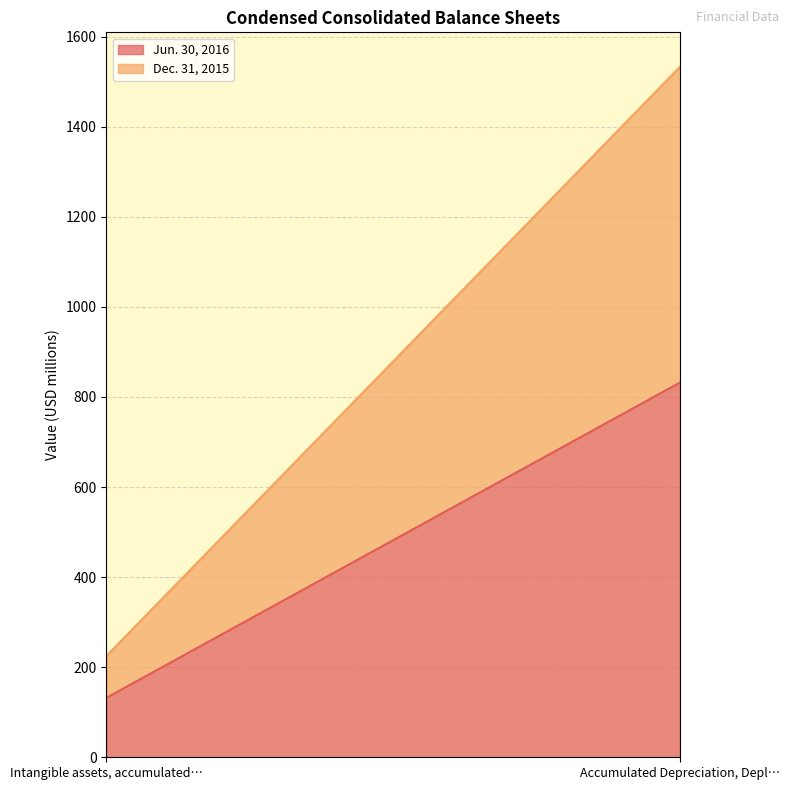

How many data points does each series have?

2